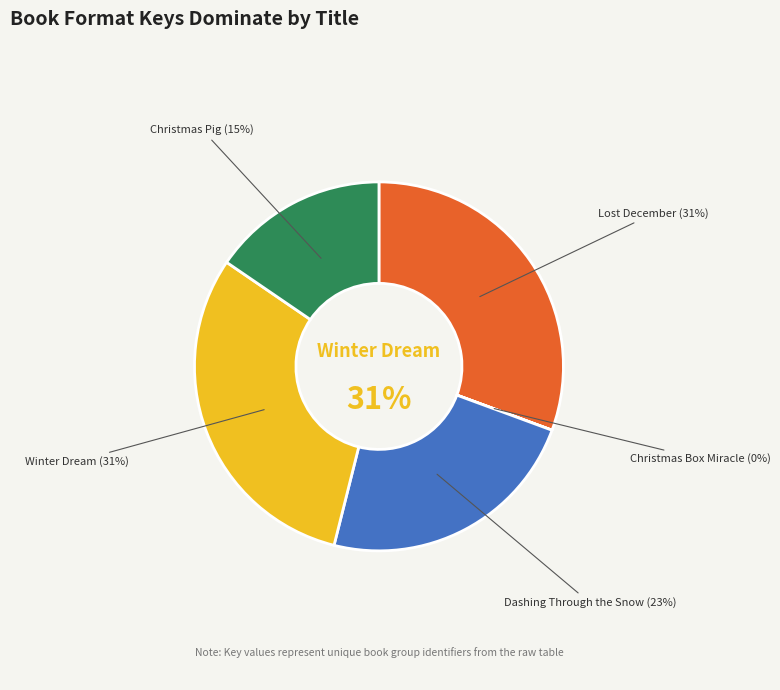

Is the sum of Lost December and Christmas Pig greater than half?

No